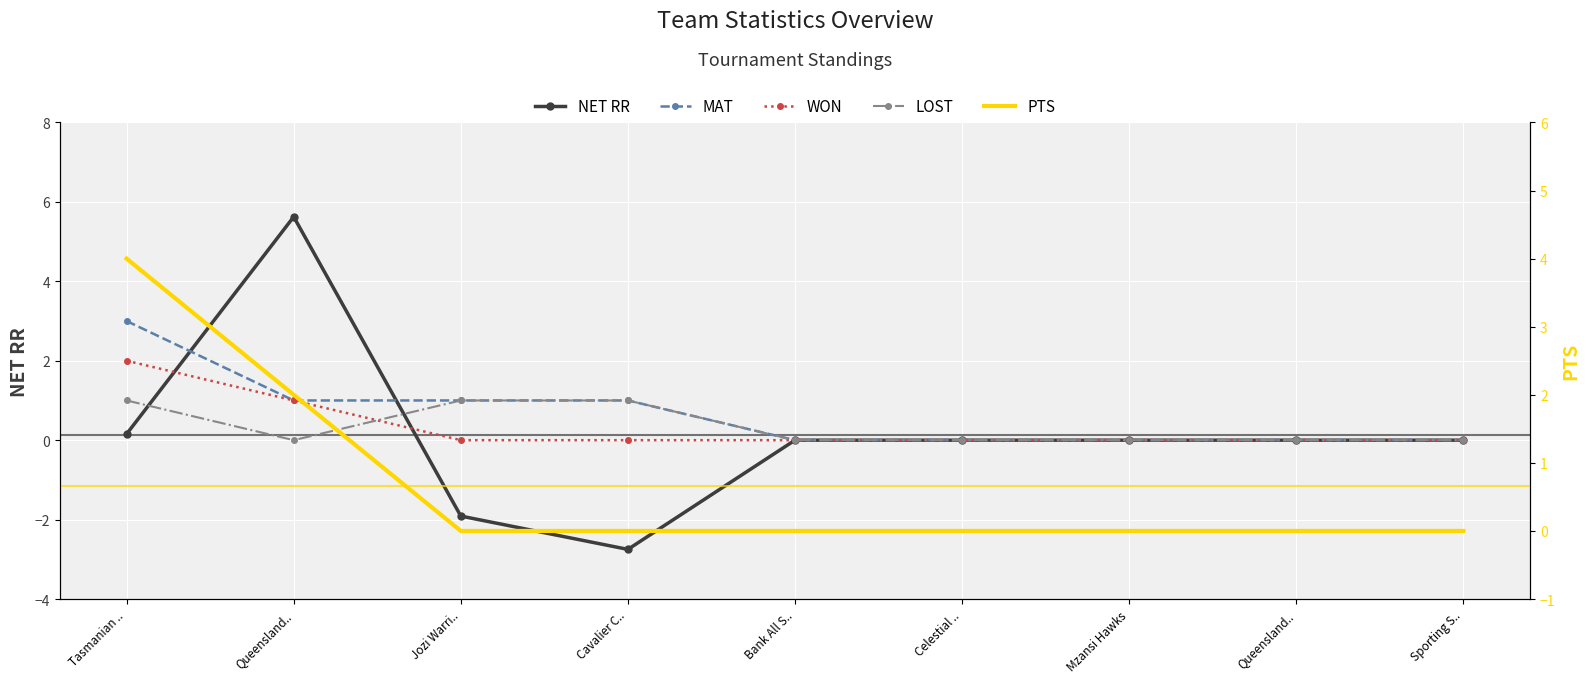

What is the greatest value displayed?

5.6